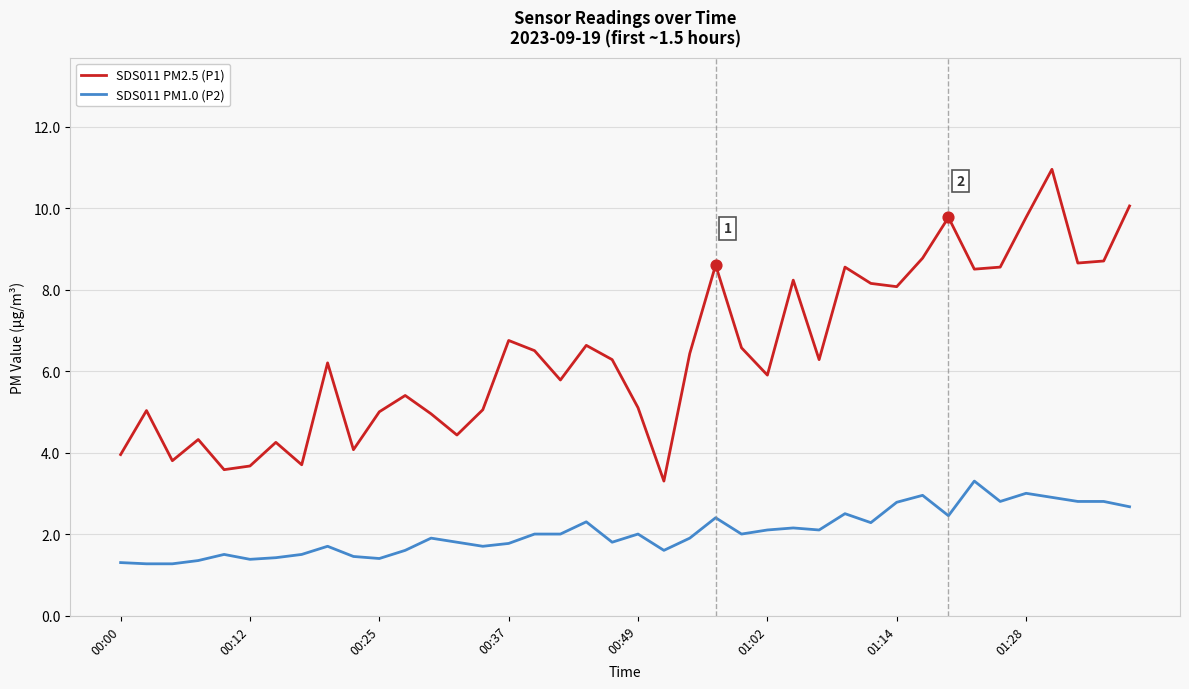

Which series has the largest total across all categories?

SDS011 PM2.5 (P1)